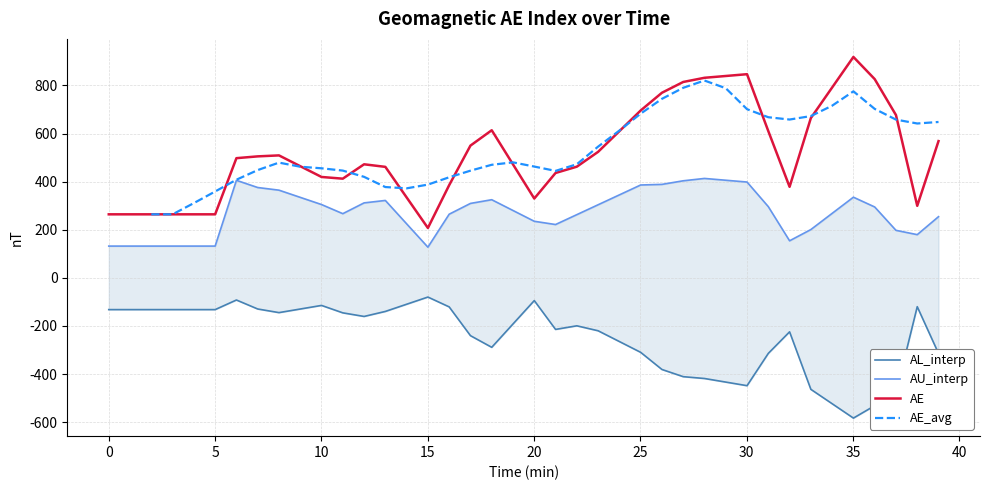

What is the maximum value for AE?

918.6